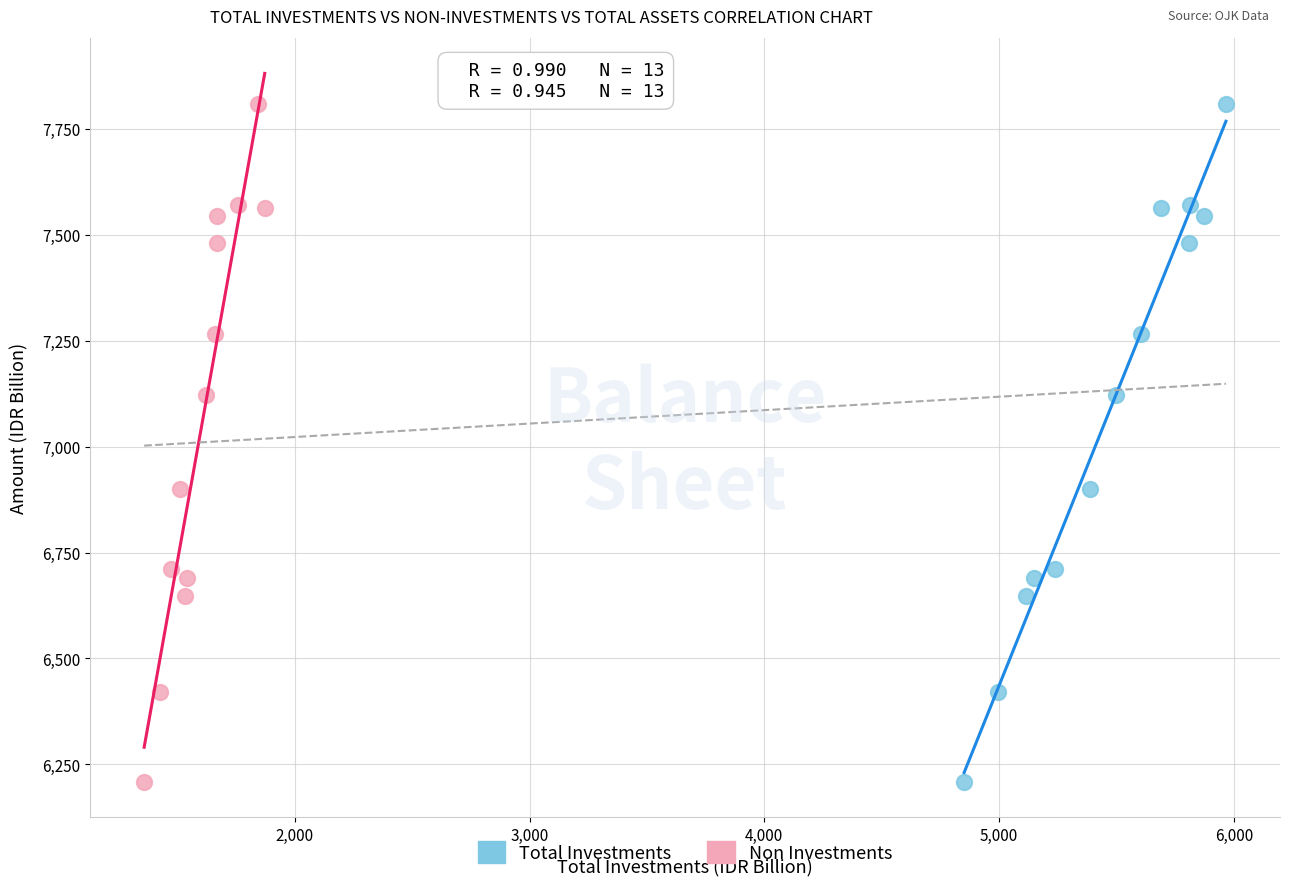

What are all the series names shown in the legend?

Total Investments, Non Investments